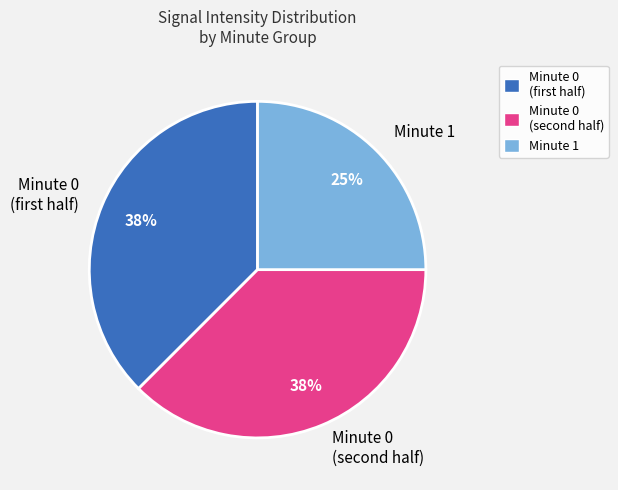

Which category has the smallest portion of the pie?

Minute 1